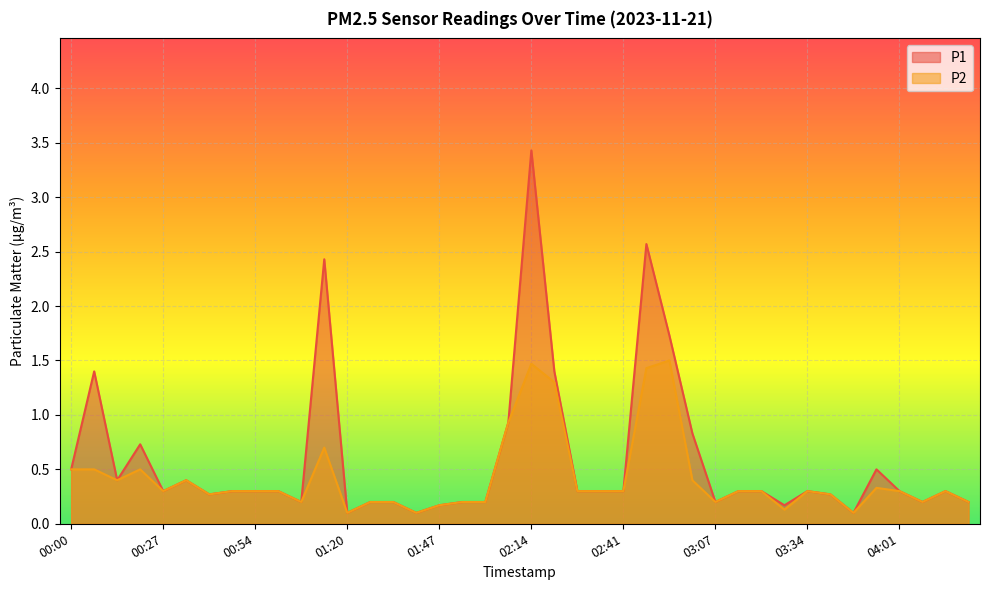

What position from the left is 00:40?

7